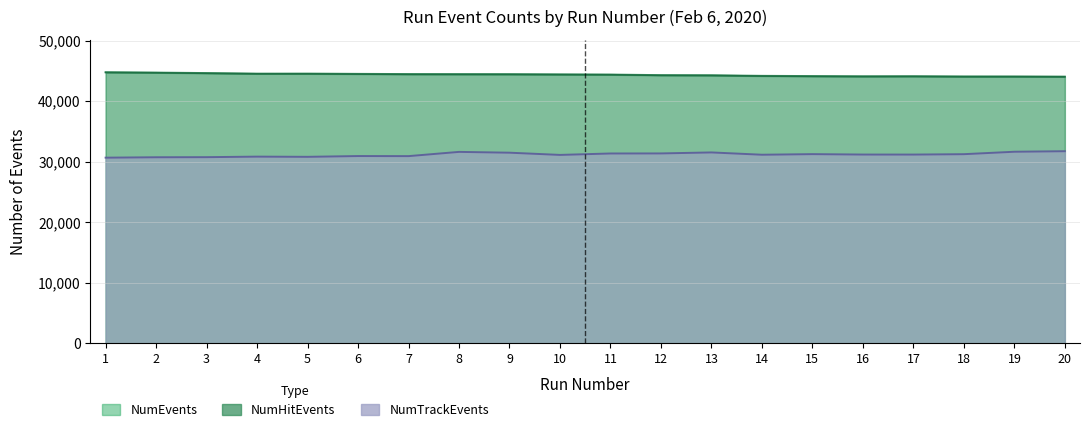

How many interior local peaks does the NumHitEvents series have?

2